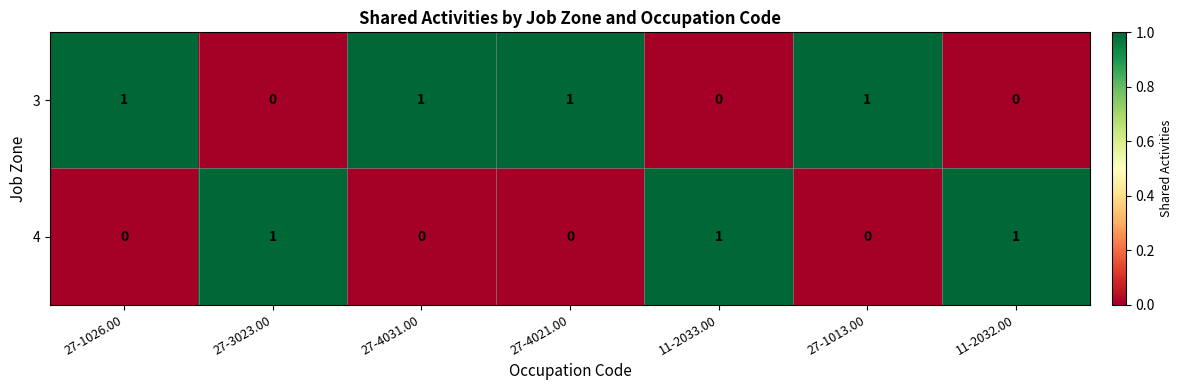

At how many categories does at least one series exceed 0?

7